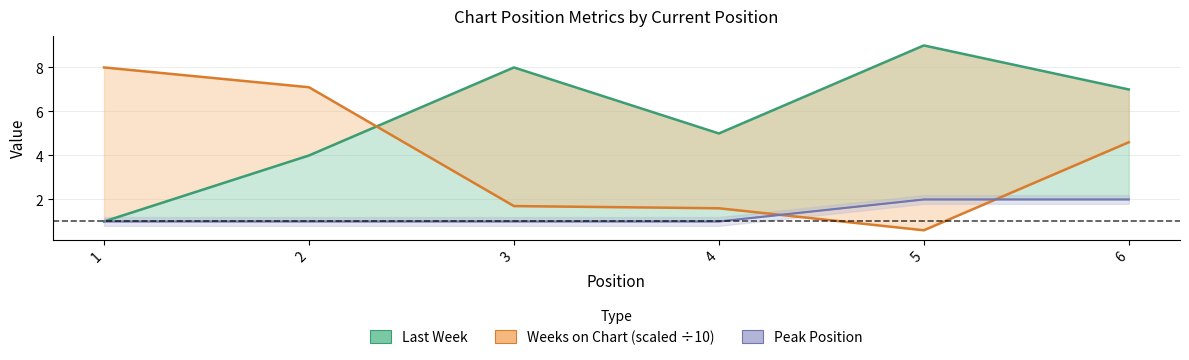

Count the Peak Position values in the range 1 to 2.

6